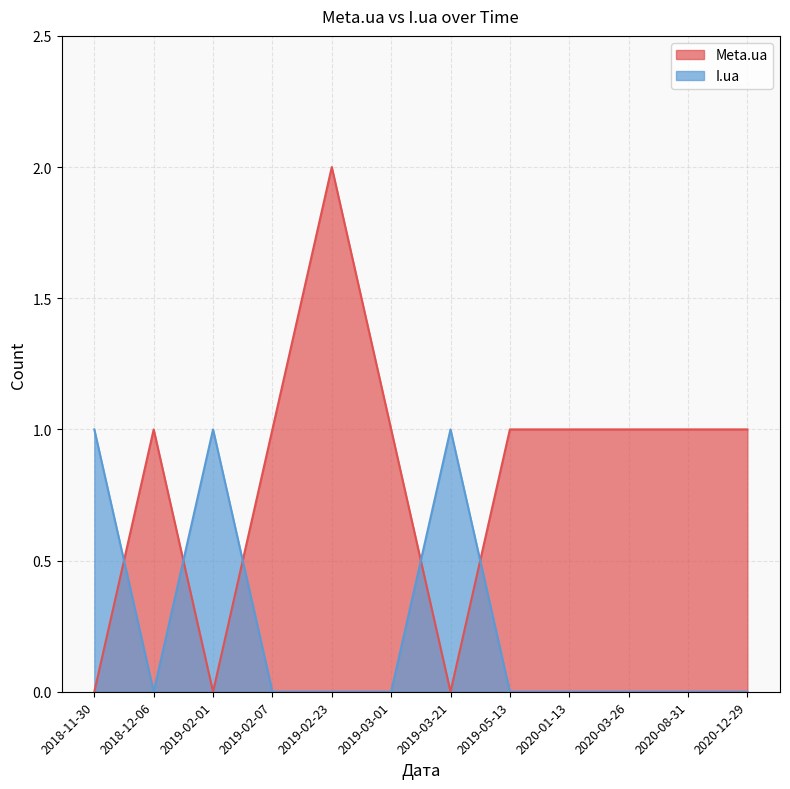

Reading left to right, extract all data points from this chart.

Meta.ua: 0	1	0	1	2	1	0	1	1	1	1	1
I.ua: 1	0	1	0	0	0	1	0	0	0	0	0